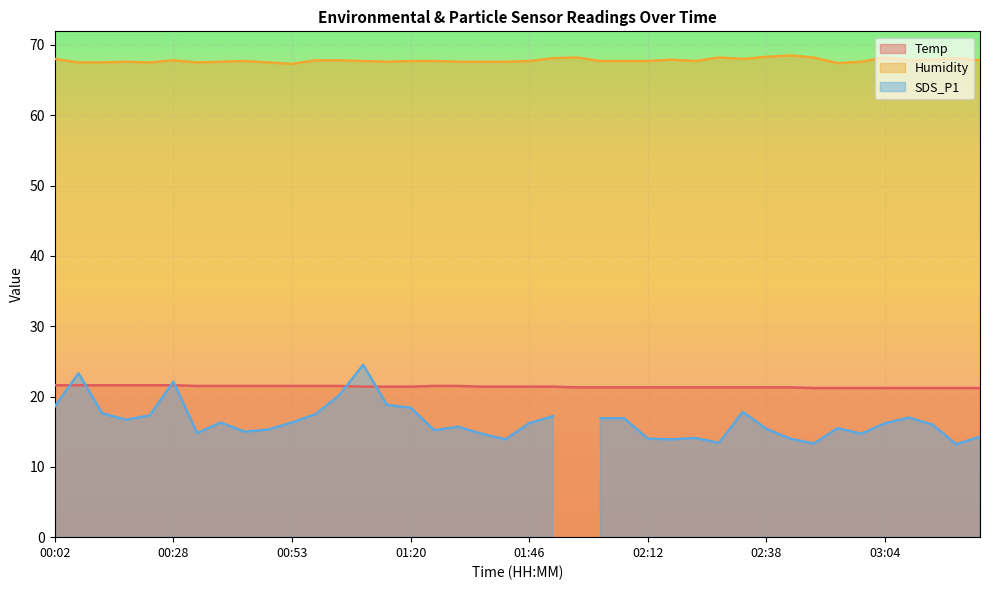

True or false: Humidity and Temp intersect in this chart.

False